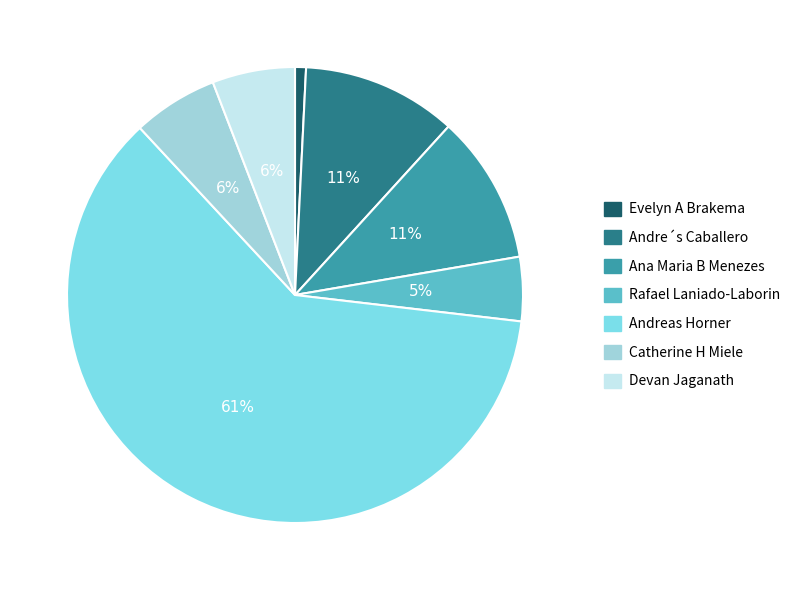

Do Devan Jaganath and Andre´s Caballero together represent more than half of the pie?

No